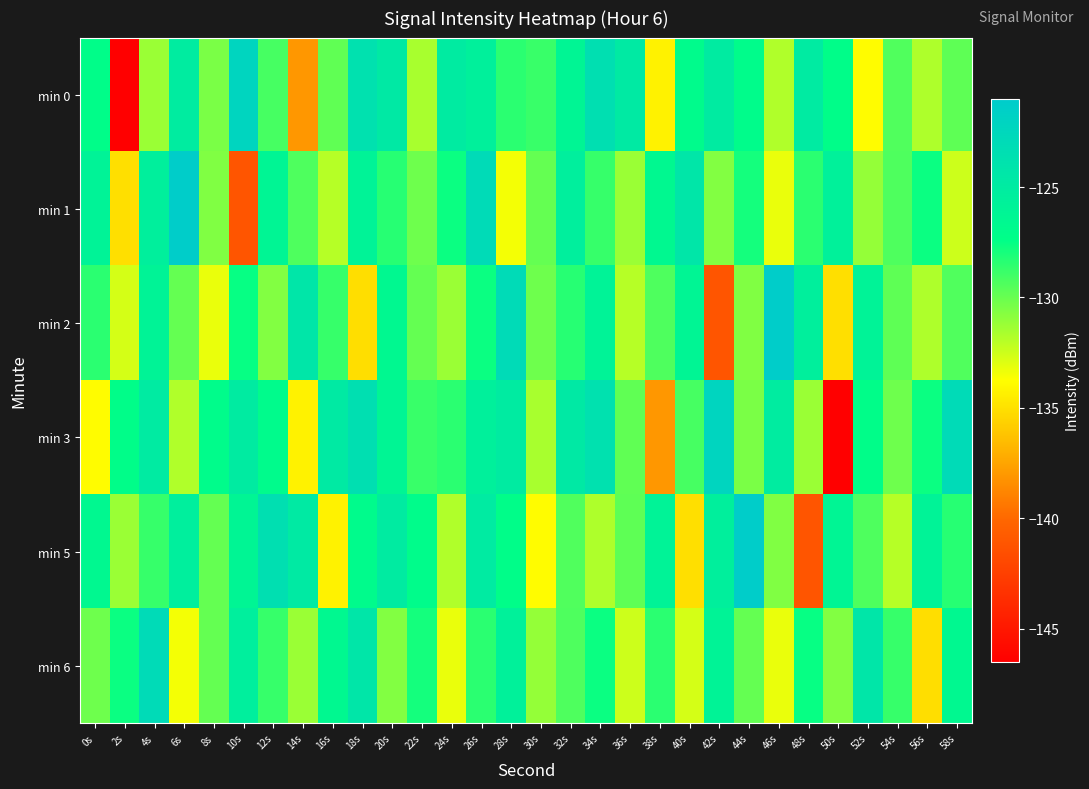

Reading left to right, extract all data points from this chart.

min 0: 0s=-127.3	2s=-146.5	4s=-131.2	6s=-125.1	8s=-130.4	10s=-122.1	12s=-129.2	14s=-138.0	16s=-129.8	18s=-123.7	20s=-124.7	22s=-131.6	24s=-125.0	26s=-125.6	28s=-128.4	30s=-128.8	32s=-126.2	34s=-123.5	36s=-124.9	38s=-134.3	40s=-126.9	42s=-125.0	44s=-127.1	46s=-131.8	48s=-124.9	50s=-127.2	52s=-133.9	54s=-129.4	56s=-131.7	58s=-129.8
min 1: 0s=-125.9	2s=-135.0	4s=-125.5	6s=-121.2	8s=-130.6	10s=-141.1	12s=-126.2	14s=-129.4	16s=-132.0	18s=-126.0	20s=-128.3	22s=-130.1	24s=-127.7	26s=-123.0	28s=-133.5	30s=-129.9	32s=-125.4	34s=-128.8	36s=-131.2	38s=-126.5	40s=-124.3	42s=-130.7	44s=-127.9	46s=-133.2	48s=-128.4	50s=-125.7	52s=-131.1	54s=-129.3	56s=-127.7	58s=-132.5
min 2: 0s=-128.4	2s=-132.7	4s=-126.0	6s=-129.9	8s=-133.2	10s=-127.5	12s=-130.7	14s=-124.3	16s=-128.8	18s=-135.1	20s=-126.5	22s=-129.9	24s=-131.2	26s=-127.7	28s=-123.0	30s=-130.1	32s=-128.3	34s=-126.0	36s=-132.0	38s=-129.4	40s=-126.2	42s=-141.1	44s=-130.6	46s=-121.2	48s=-125.5	50s=-135.0	52s=-125.9	54s=-129.8	56s=-131.7	58s=-129.4
min 3: 0s=-133.9	2s=-127.2	4s=-124.9	6s=-131.8	8s=-127.1	10s=-125.0	12s=-126.9	14s=-134.3	16s=-124.9	18s=-123.5	20s=-126.2	22s=-128.8	24s=-128.4	26s=-125.6	28s=-125.0	30s=-131.6	32s=-124.7	34s=-123.7	36s=-129.8	38s=-138.0	40s=-129.2	42s=-122.1	44s=-130.4	46s=-125.1	48s=-131.2	50s=-146.5	52s=-127.3	54s=-130.1	56s=-127.7	58s=-123.0
min 5: 0s=-126.5	2s=-131.2	4s=-128.8	6s=-125.4	8s=-129.9	10s=-126.2	12s=-123.5	14s=-124.9	16s=-134.3	18s=-126.9	20s=-125.0	22s=-127.1	24s=-131.8	26s=-124.9	28s=-127.2	30s=-133.9	32s=-129.4	34s=-131.7	36s=-129.8	38s=-125.9	40s=-135.0	42s=-125.5	44s=-121.2	46s=-130.6	48s=-141.1	50s=-126.2	52s=-129.4	54s=-132.0	56s=-126.0	58s=-128.3
min 6: 0s=-130.1	2s=-127.7	4s=-123.0	6s=-133.5	8s=-129.9	10s=-125.4	12s=-128.8	14s=-131.2	16s=-126.5	18s=-124.3	20s=-130.7	22s=-127.9	24s=-133.2	26s=-128.4	28s=-125.7	30s=-131.1	32s=-129.3	34s=-127.7	36s=-132.5	38s=-128.4	40s=-132.7	42s=-126.0	44s=-129.9	46s=-133.2	48s=-127.5	50s=-130.7	52s=-124.3	54s=-128.8	56s=-135.1	58s=-126.5